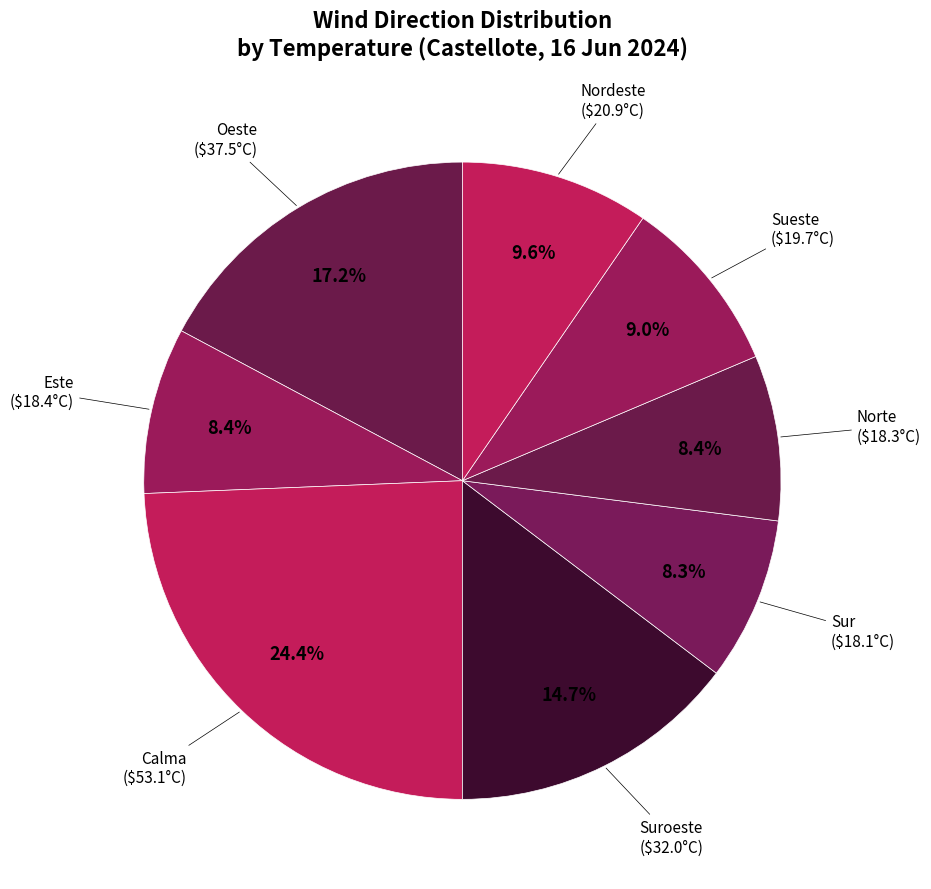

What percentage do Suroeste and Nordeste together represent?

24.3%